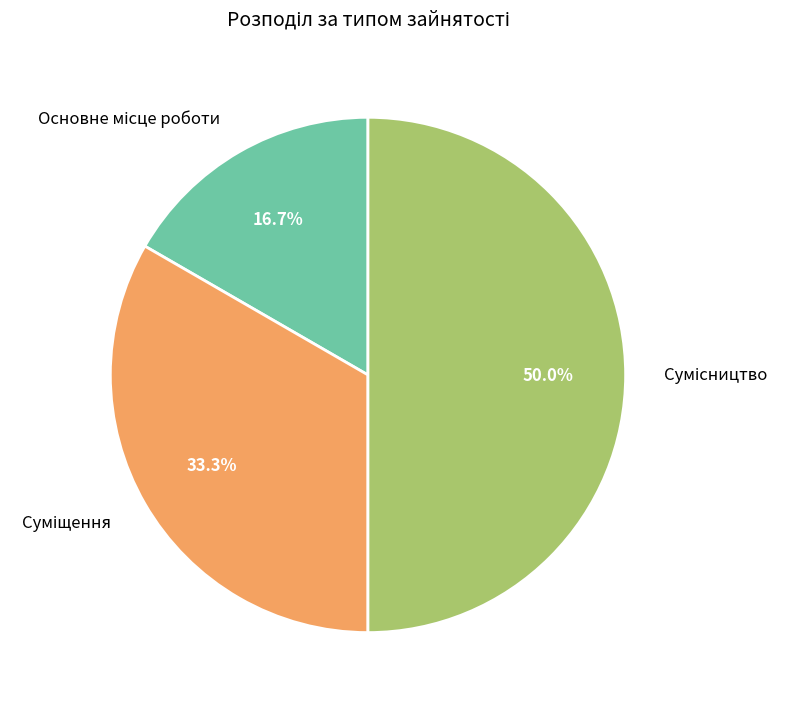

How many slices are in this pie chart?

3